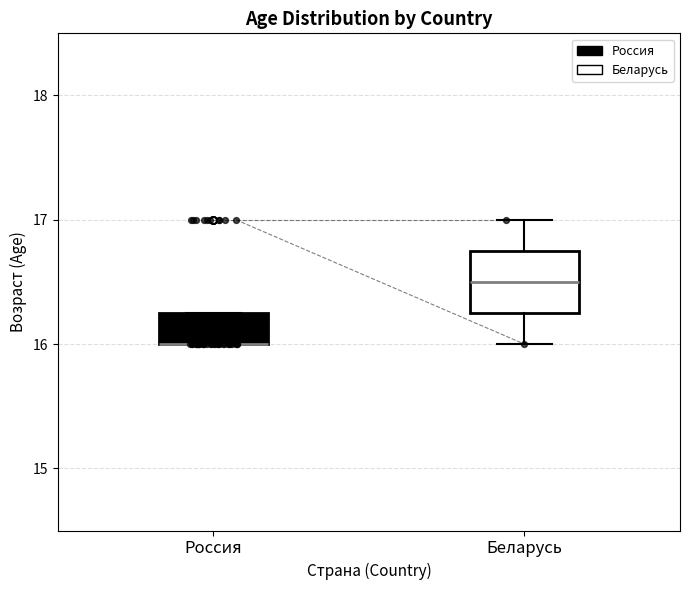

Reading left to right, read every box against the y-axis: the position of its median line, the range the box covers, and the ends of its whiskers. The values are not printed on the chart, so give them approximately, as read against the axis.

Россия: median 16.0 (drawn on the box's lower edge), box 16.0 to 16.3, whiskers 16.0 to 16.3
Беларусь: median 16.5, box 16.3 to 16.8, whiskers 16.0 to 17.0